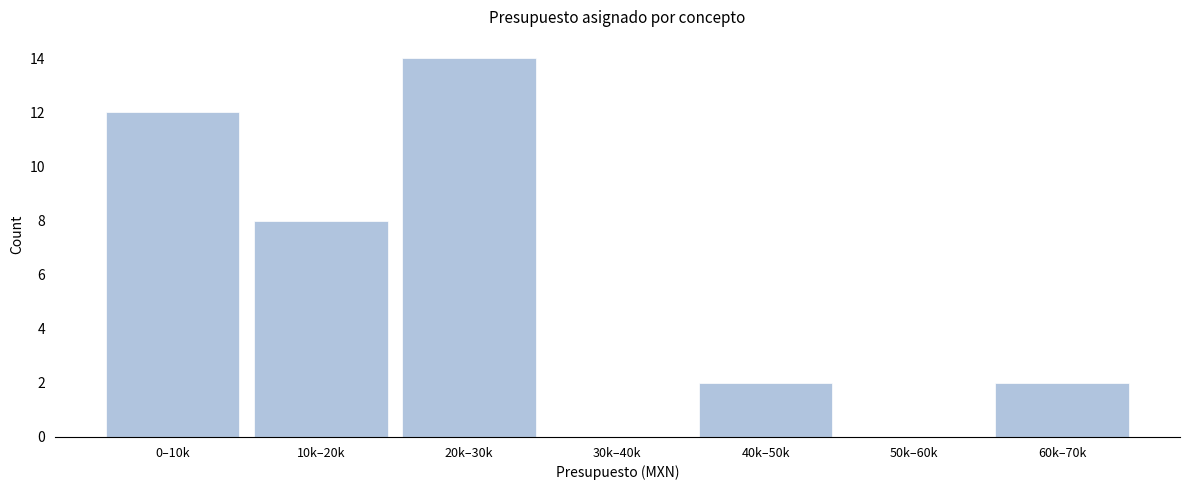

Reading left to right, list all the values displayed in this chart.

0–10k=12	10k–20k=8	20k–30k=14	30k–40k=0	40k–50k=2	50k–60k=0	60k–70k=2